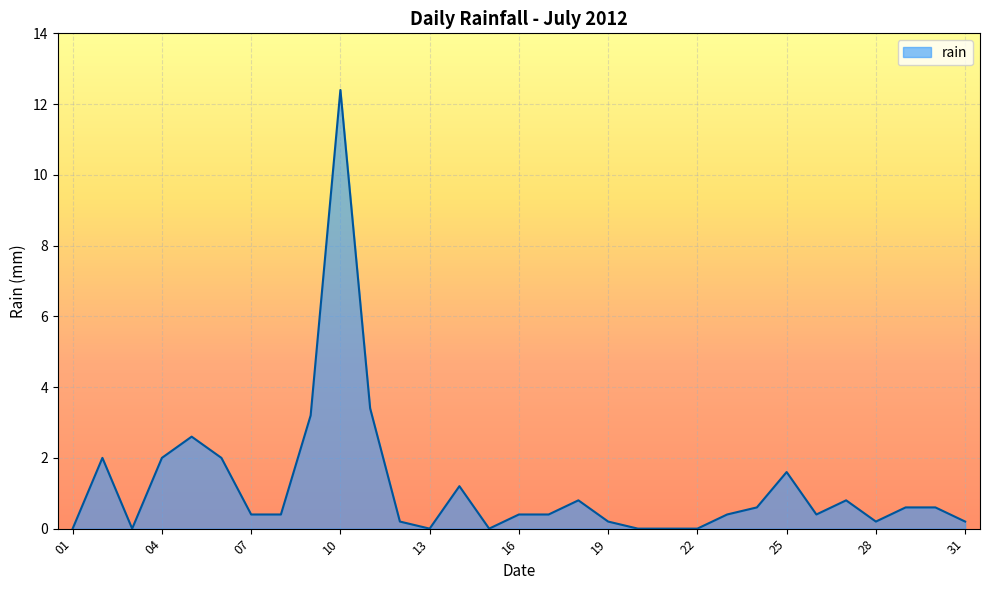

At which category does the chart reach its peak across all series?

10